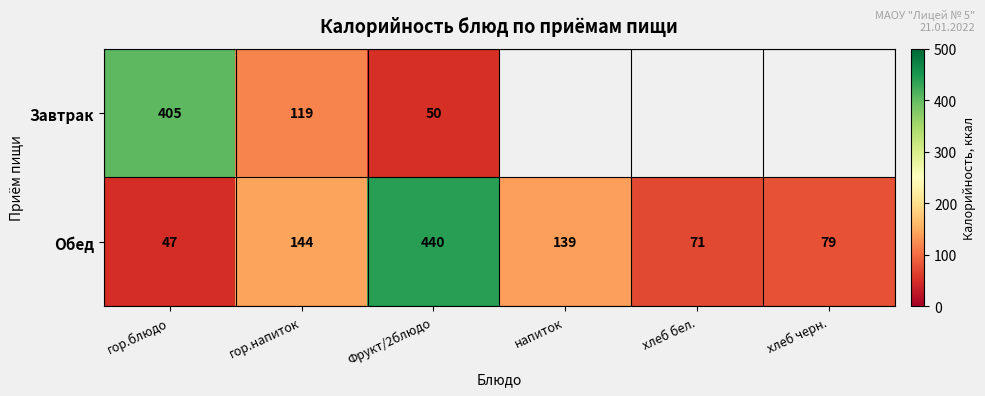

Where is Обед nearest to the value 243?

гор.напиток